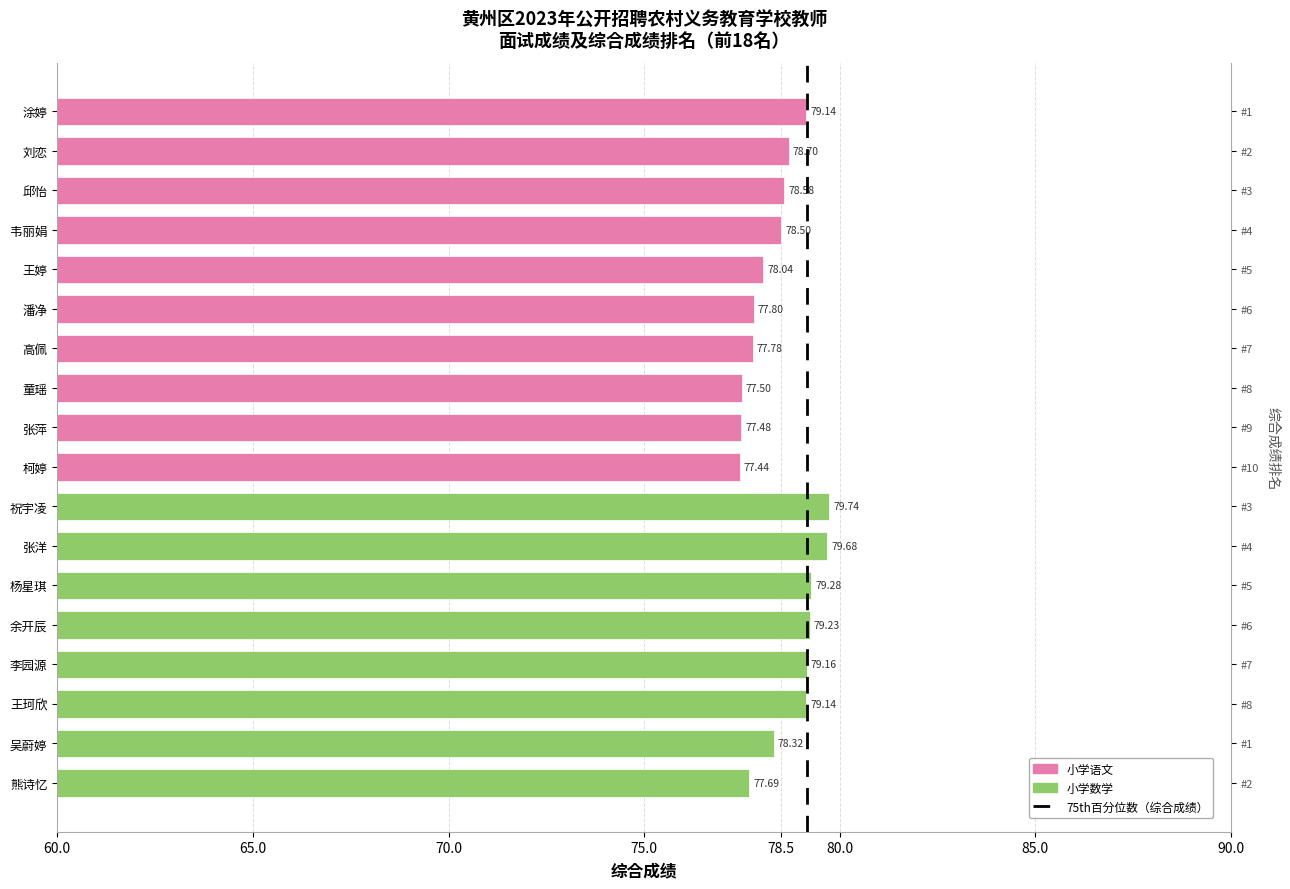

What value does the data have at 余开辰?

79.2